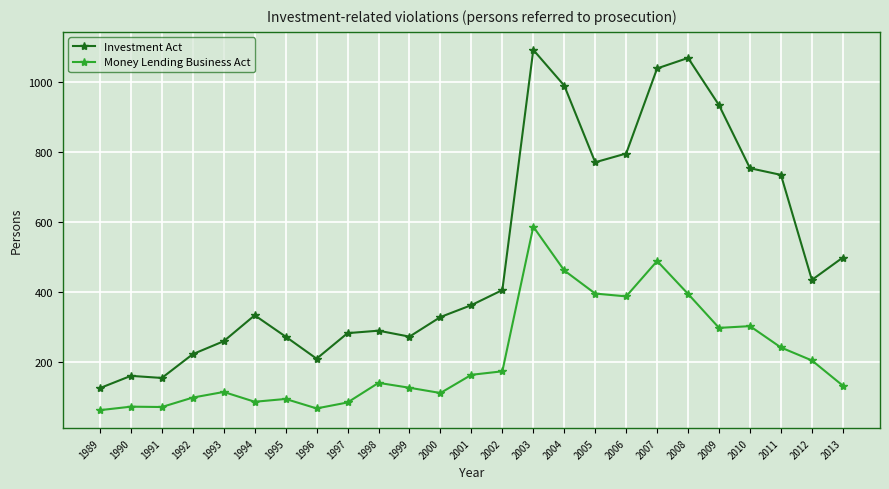

At 2012, list the series in order from smallest to largest.

Money Lending Business Act, Investment Act